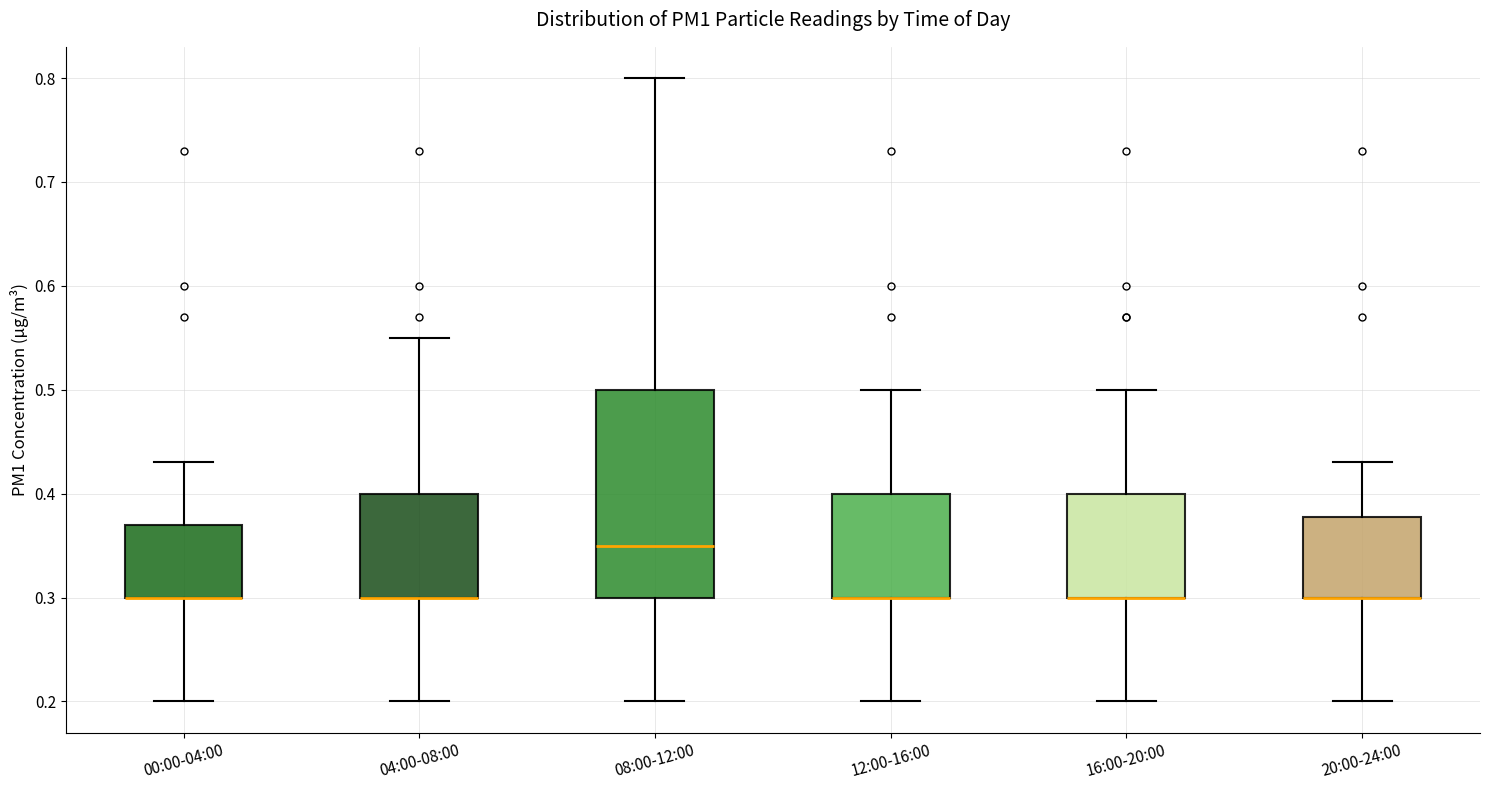

Comparing the boxes themselves (not the whiskers), which one is the tallest?

08:00-12:00